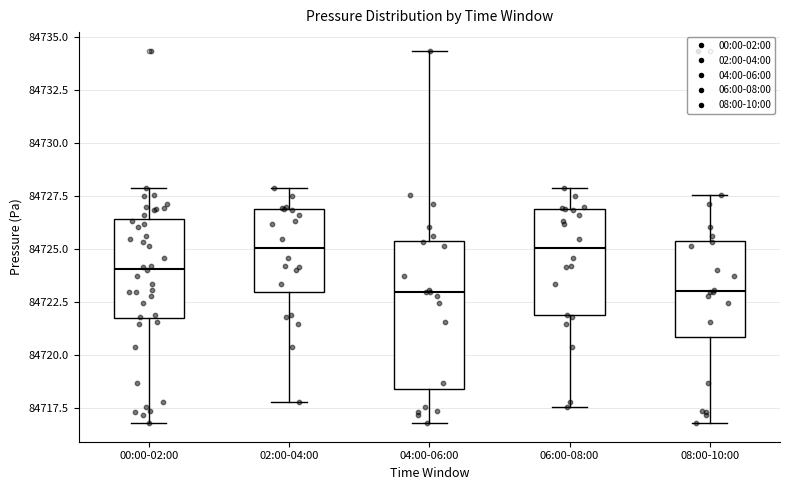

Reading left to right, transcribe this box plot: for each box, give where its median line is, the range the box spans, and where its two whiskers end, as read against the y-axis. The values are not printed on the chart, so give them approximately, as read against the axis.

00:00-02:00: median 84724.0, box 84722.0 to 84726.5, whiskers 84717.0 to 84728.0
02:00-04:00: median 84725.0, box 84723.0 to 84727.0, whiskers 84718.0 to 84728.0
04:00-06:00: median 84723.0, box 84718.5 to 84725.5, whiskers 84717.0 to 84734.5
06:00-08:00: median 84725.0, box 84722.0 to 84727.0, whiskers 84717.5 to 84728.0
08:00-10:00: median 84723.0, box 84721.0 to 84725.5, whiskers 84717.0 to 84727.5